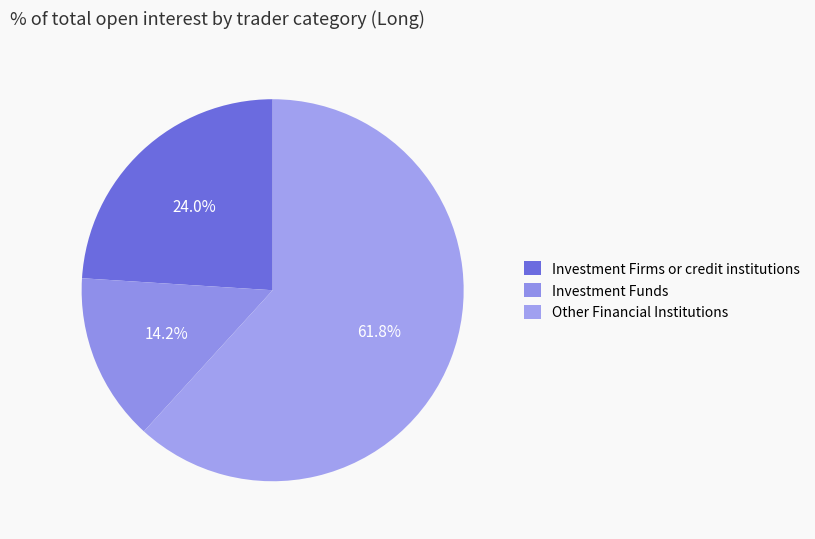

The Investment Funds slice represents 28% of the pie. True or false?

False